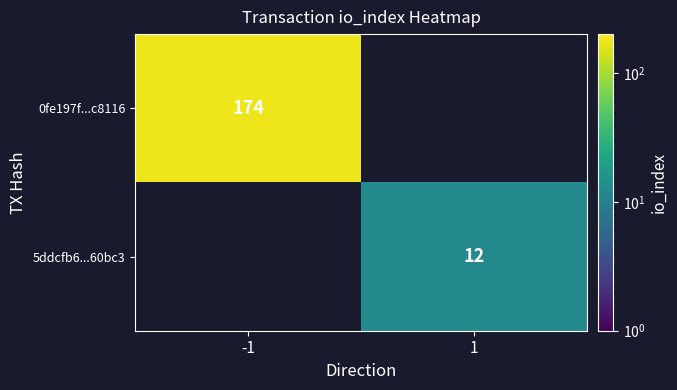

What is the minimum value shown in the chart?

12.0